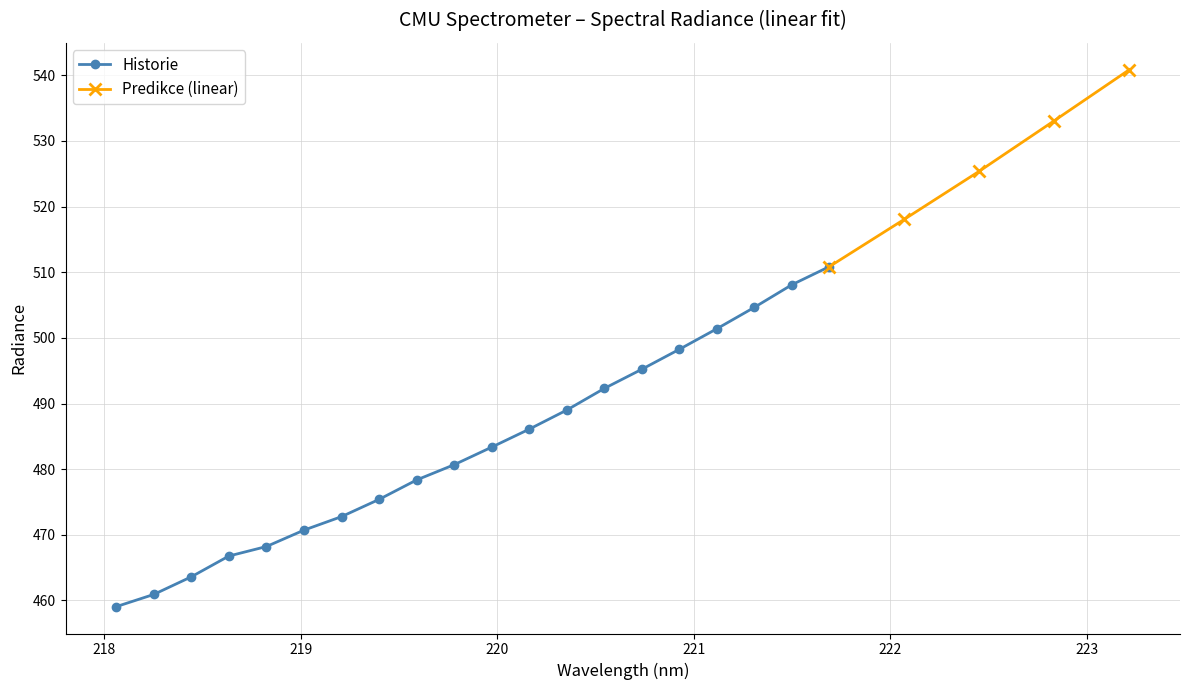

What is the sum of all values?

9665.7